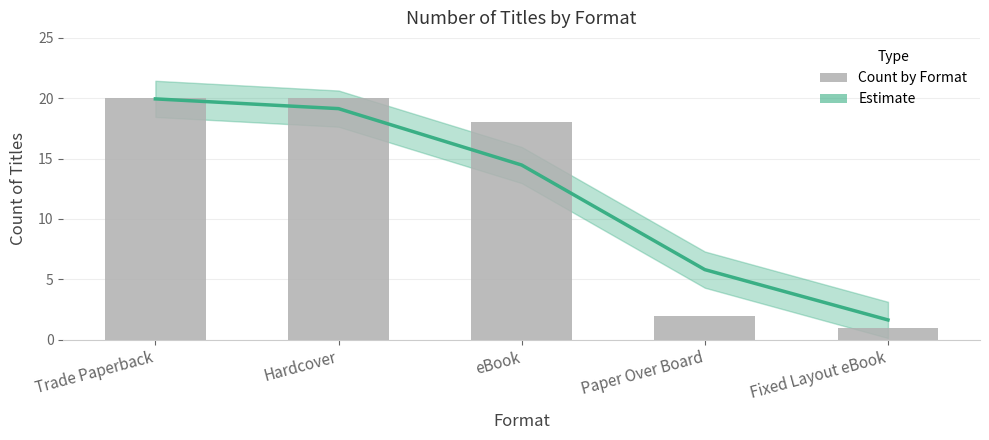

True or false: Count by Format has a value of 20.0 at Hardcover.

True